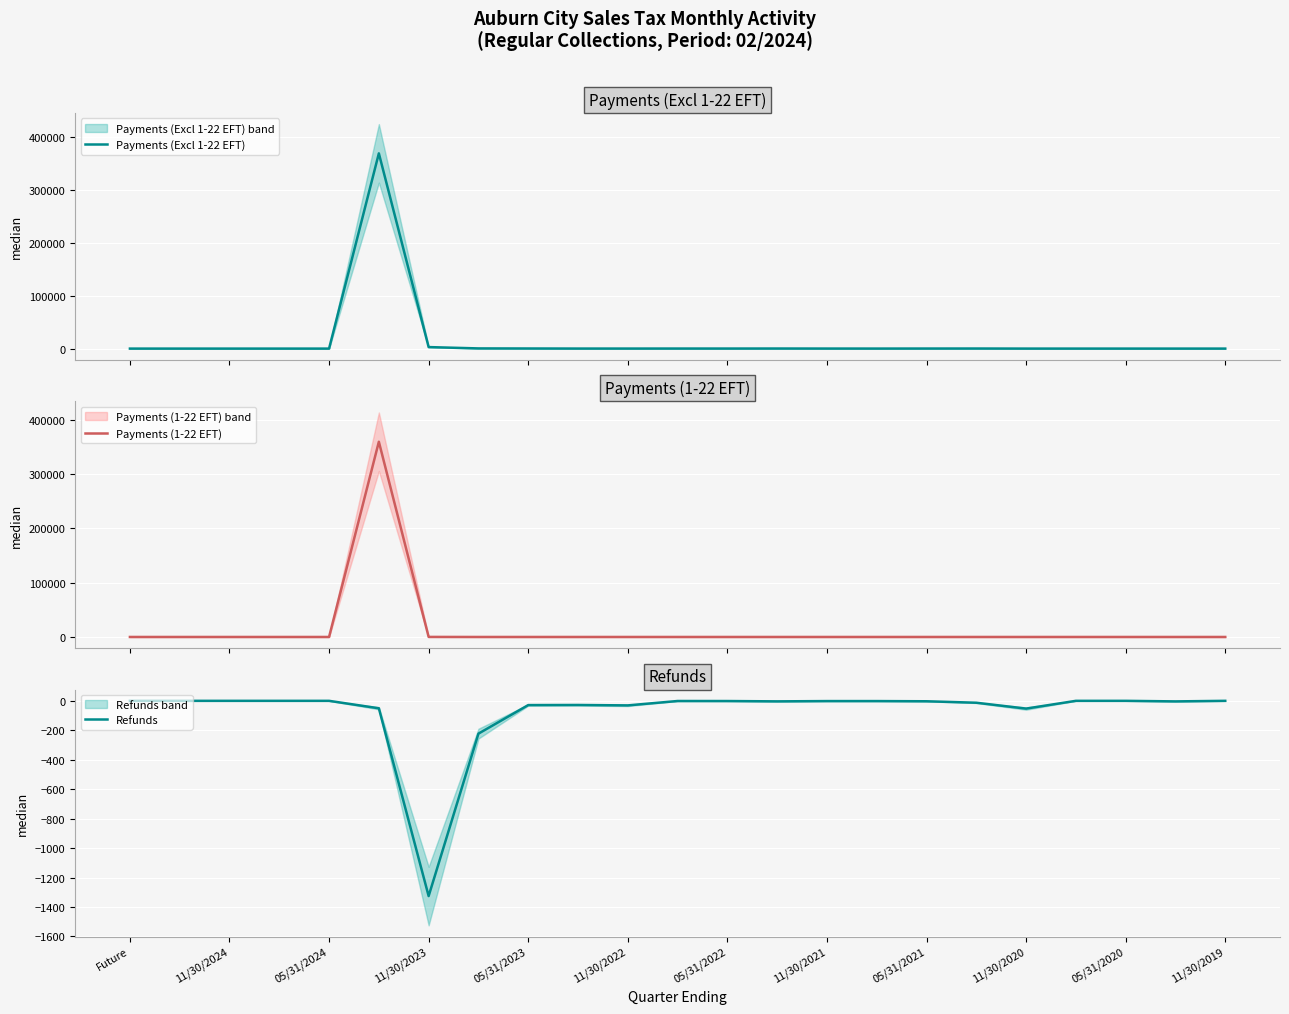

What is the average value of the Refunds series?

-76.9